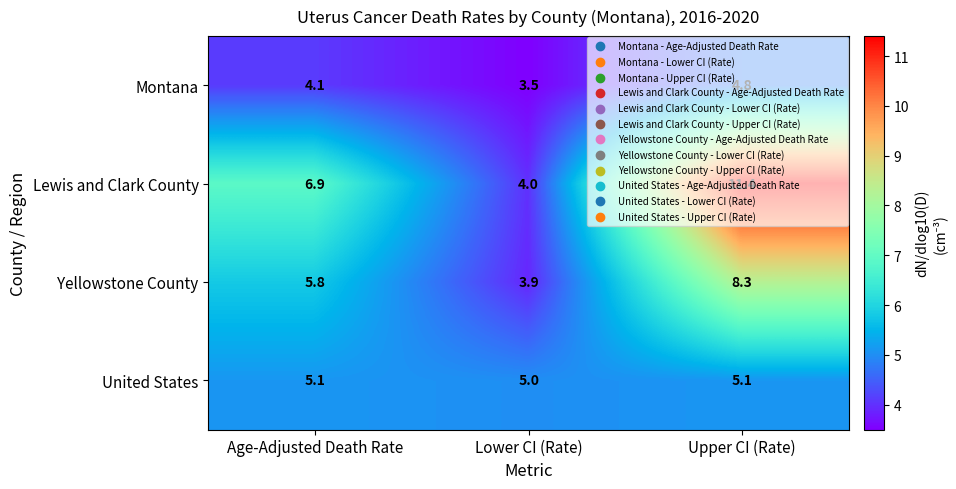

What is the spread (max minus min) of values at Age-Adjusted Death Rate?

2.8